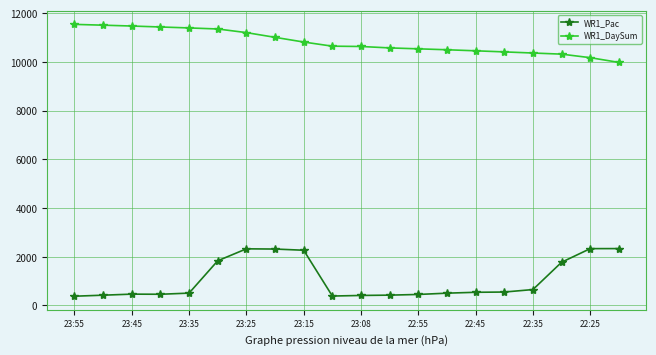

What is the difference between the second highest and minimum values in the WR1_DaySum series?

1528